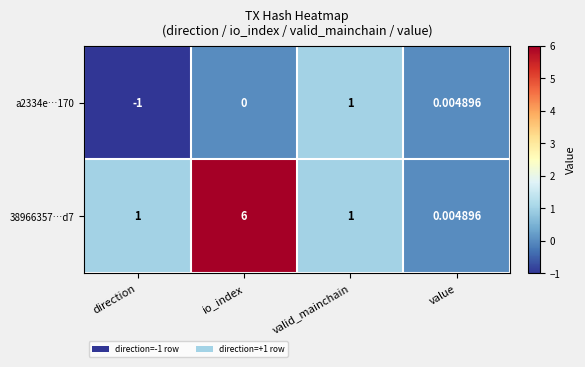

Rank the series by their maximum value, from lowest to highest.

a2334e…170, 38966357…d7